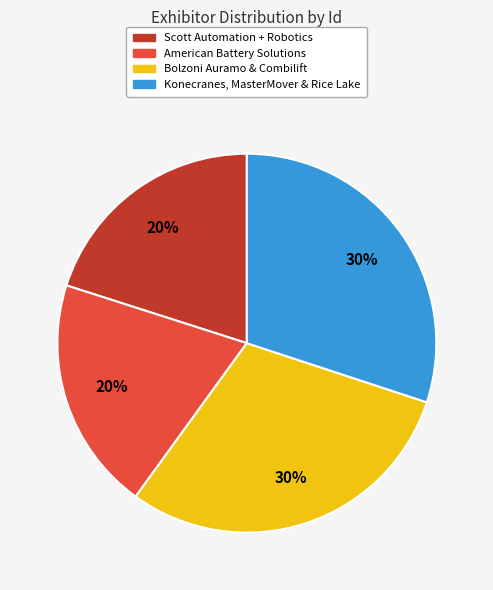

Does any single category account for the majority?

No